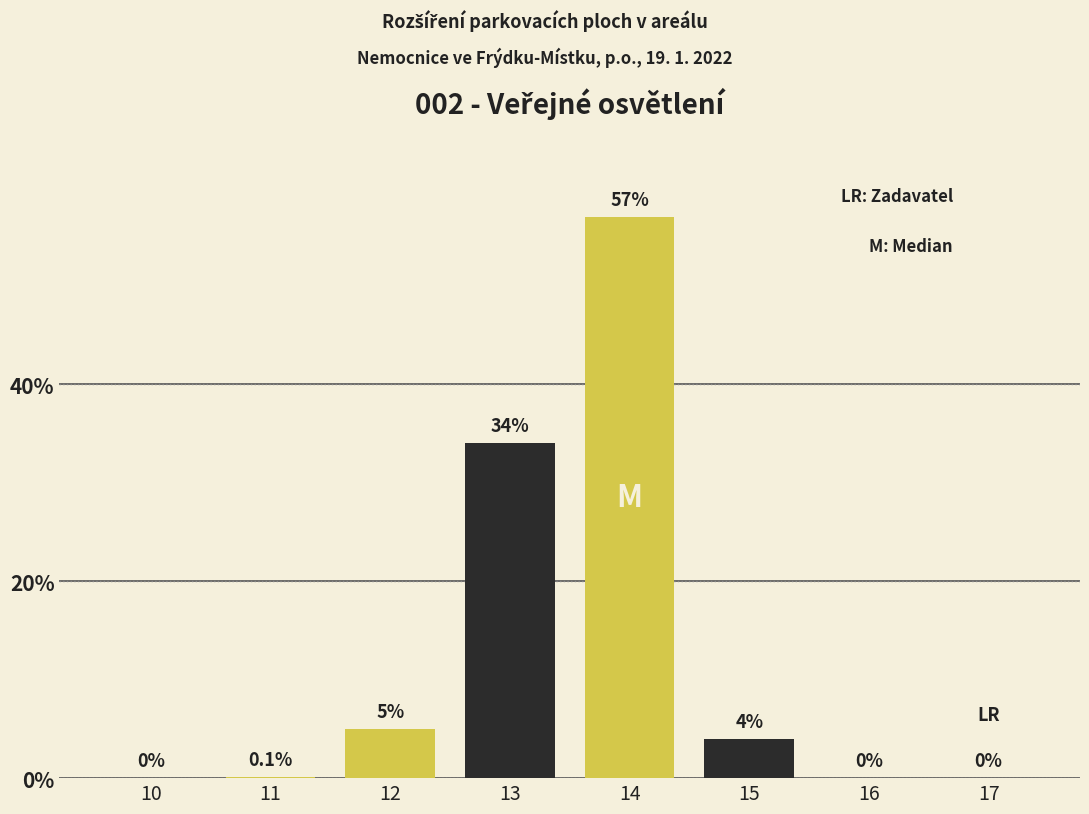

Reading left to right, what are all the values shown in this chart?

10=0.0	11=0.1	12=5.0	13=34.0	14=57.0	15=4.0	16=0.0	17=0.0